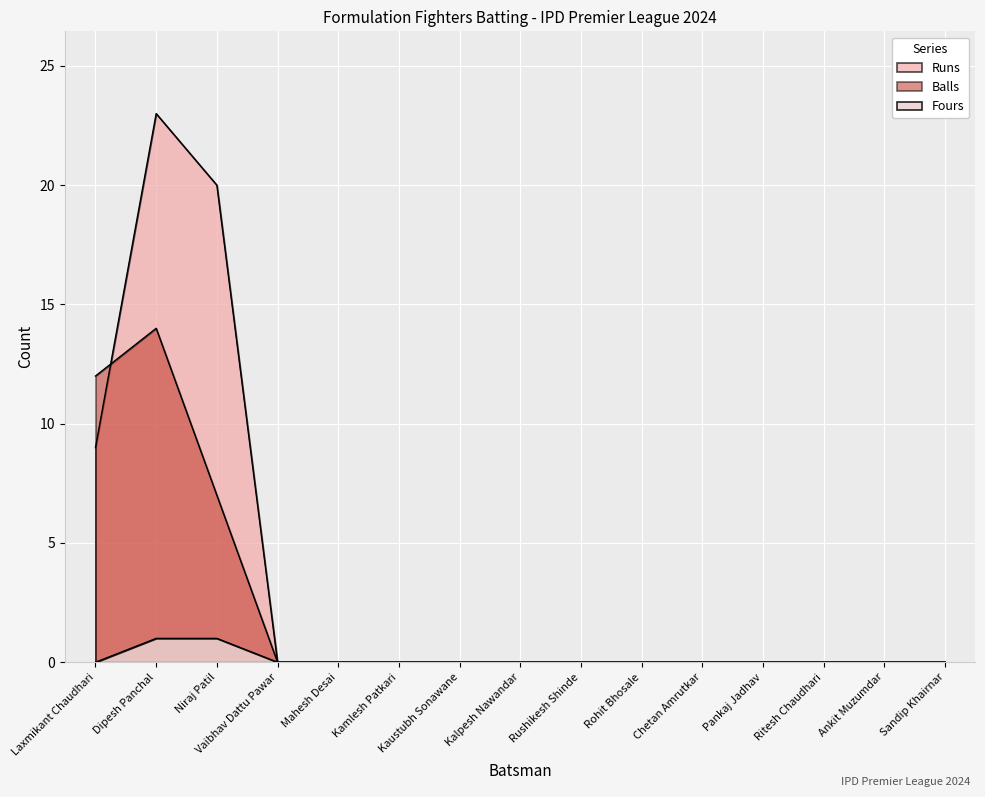

Rank the series at Kaustubh Sonawane from lowest to highest value.

Runs, Balls, Fours